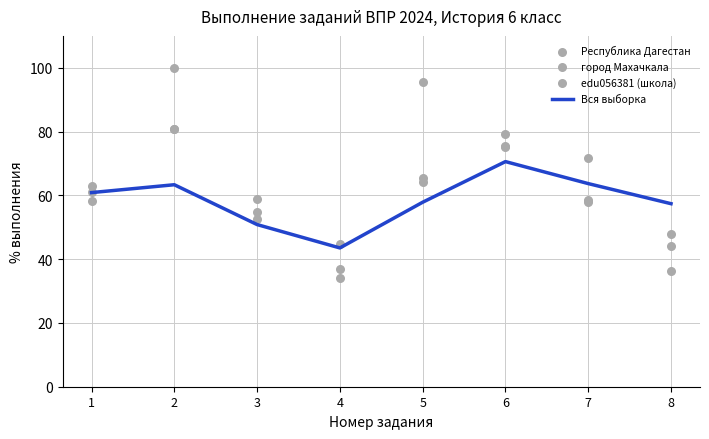

Which series has the largest total across all categories?

edu056381 (школа)